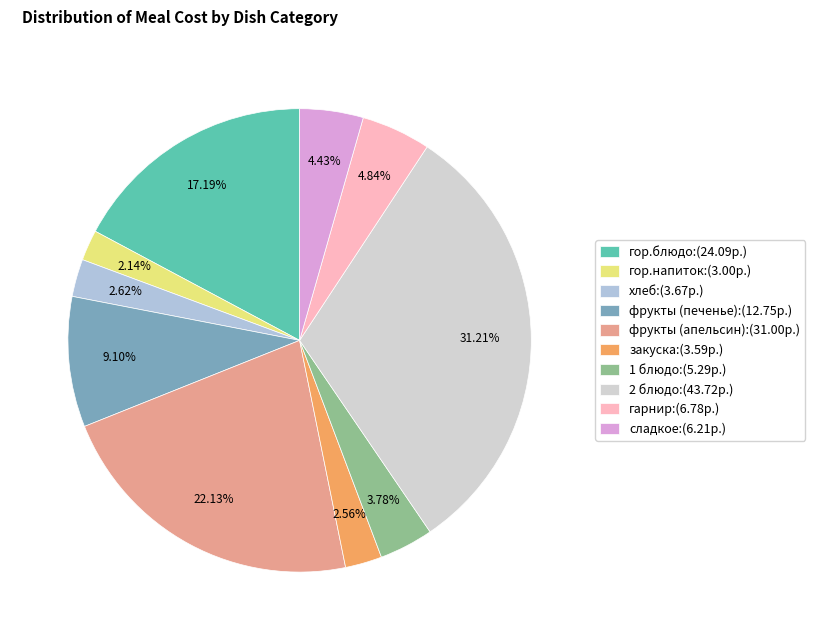

To the nearest percent, what portion does закуска represent?

3%